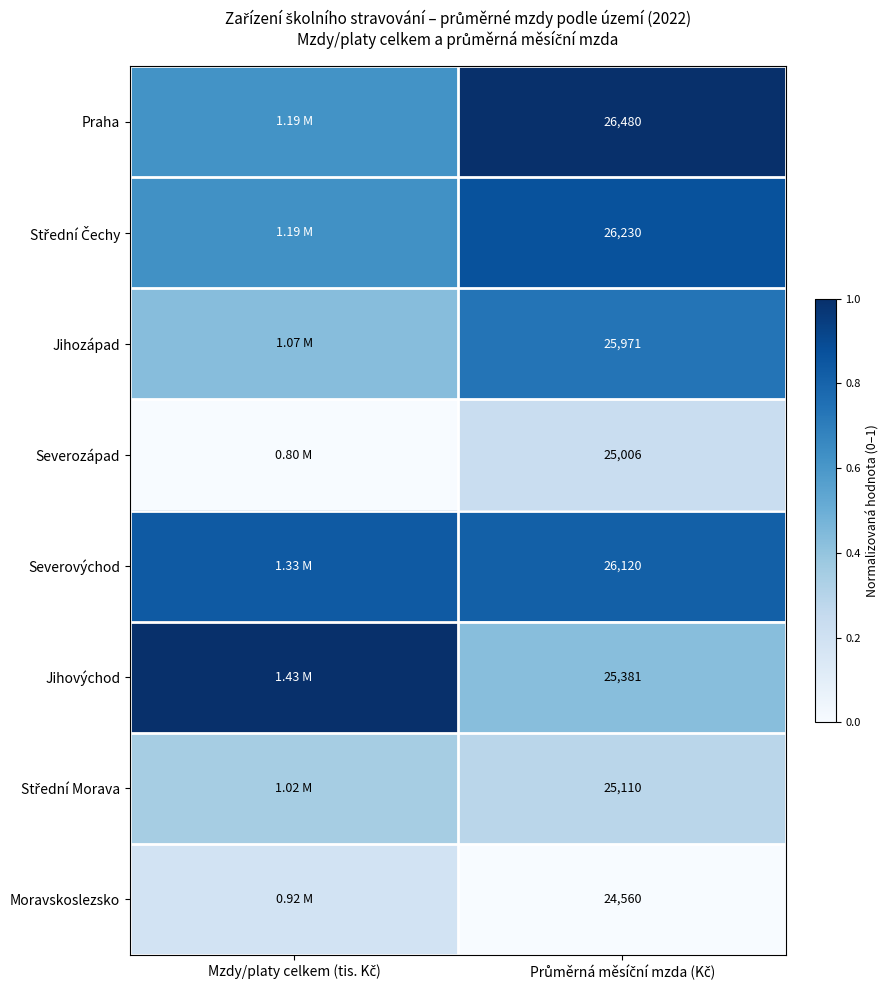

True or false: Praha has a value of 1.0 at Průměrná měsíční mzda (Kč).

True